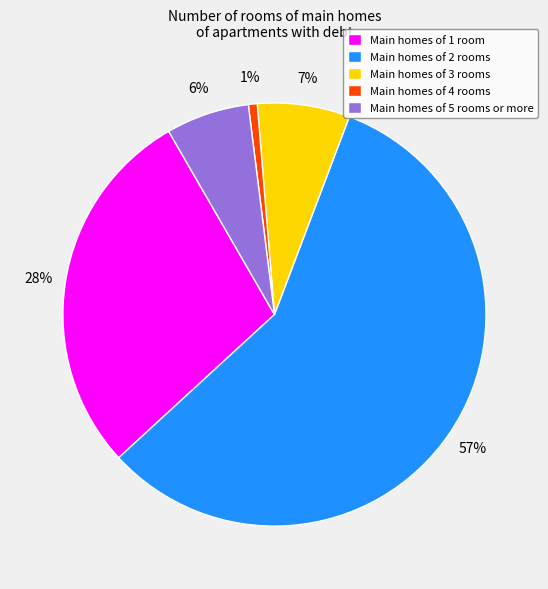

Combined, do Main homes of 3 rooms and Main homes of 2 rooms account for over 50%?

Yes